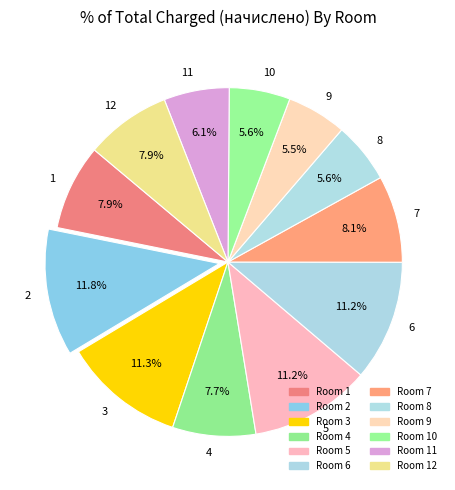

How many segments does this pie chart have?

12